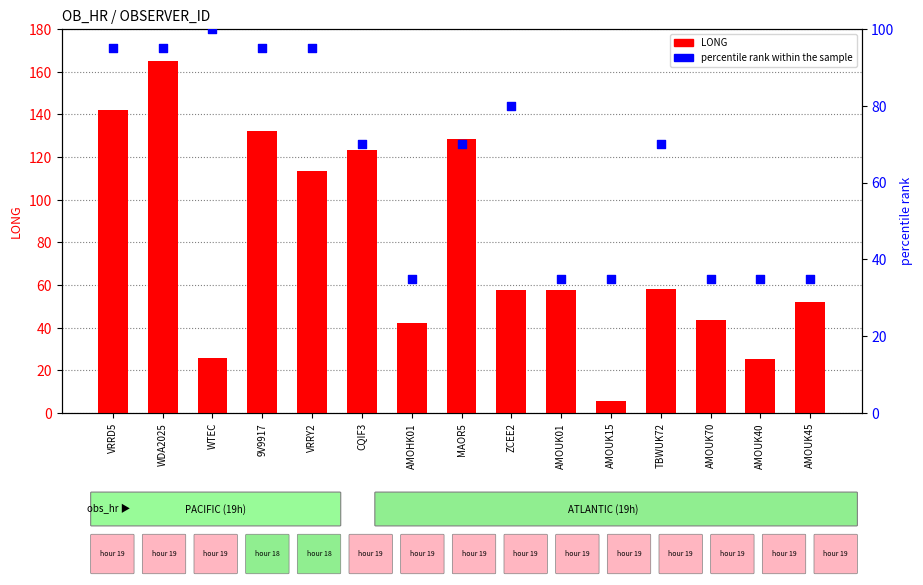

Which series has the largest total across all categories?

LONG